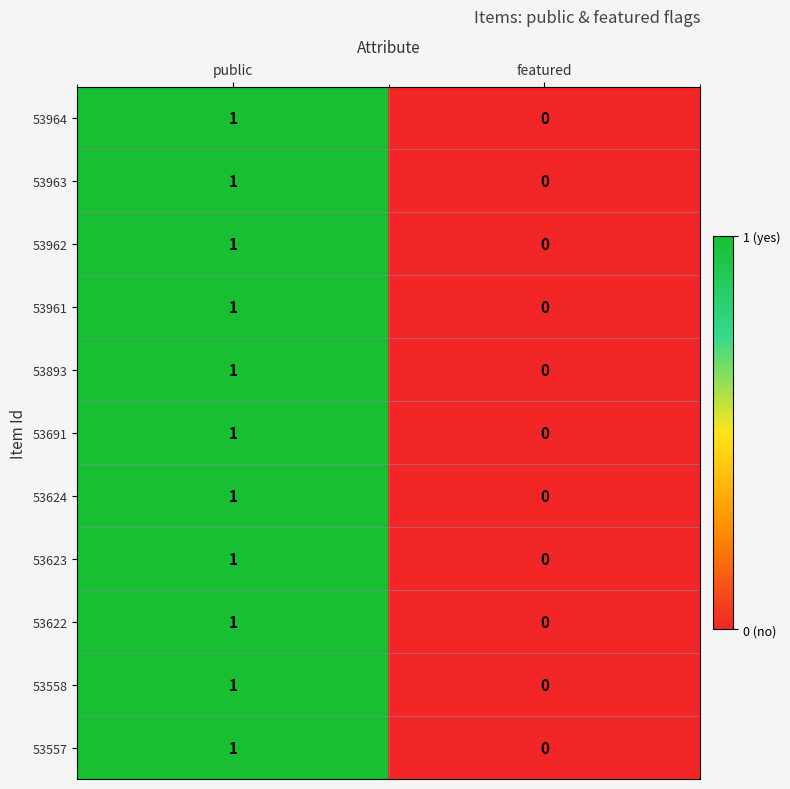

The 53962 series shows 0 at featured. True or false?

True